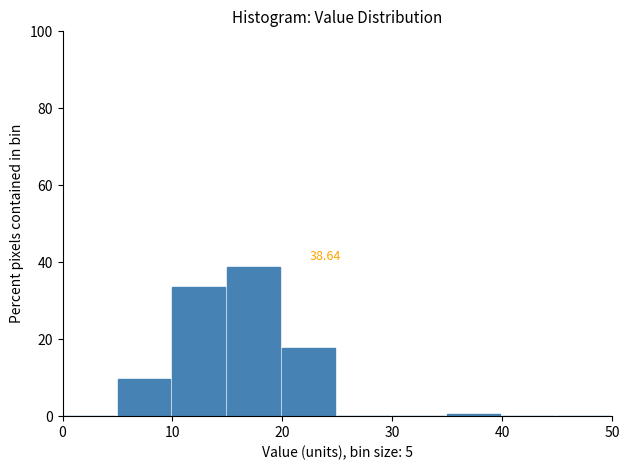

Which range on the x-axis has the tallest bar?

15 to 20